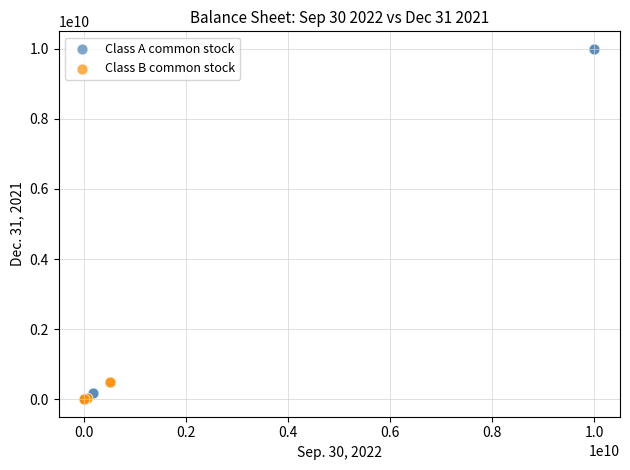

What are all the series names shown in the legend?

Class A common stock, Class B common stock